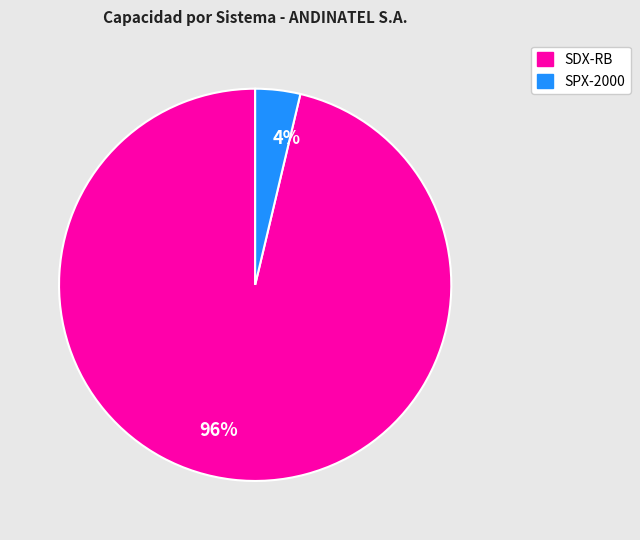

Which category has the biggest portion of the pie?

96%